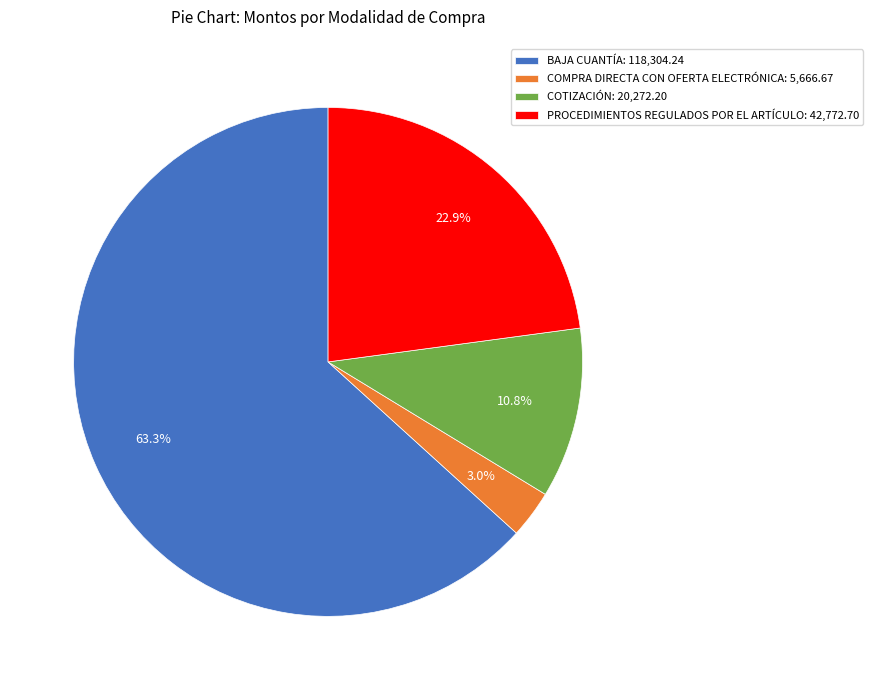

Is it true that BAJA CUANTÍA is 63% of the pie?

True